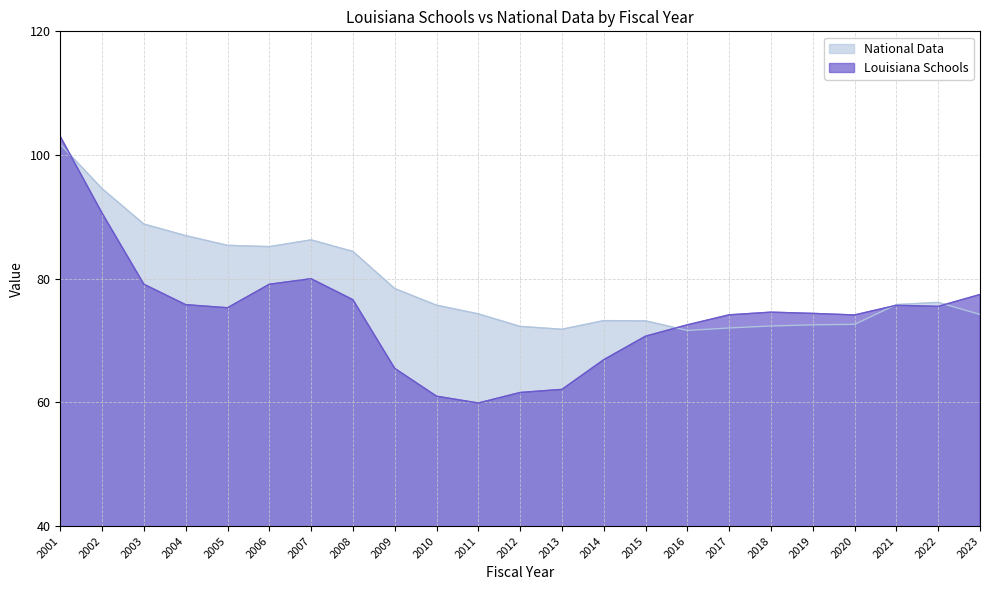

The Louisiana Schools series shows 27.3 at 2012. True or false?

False